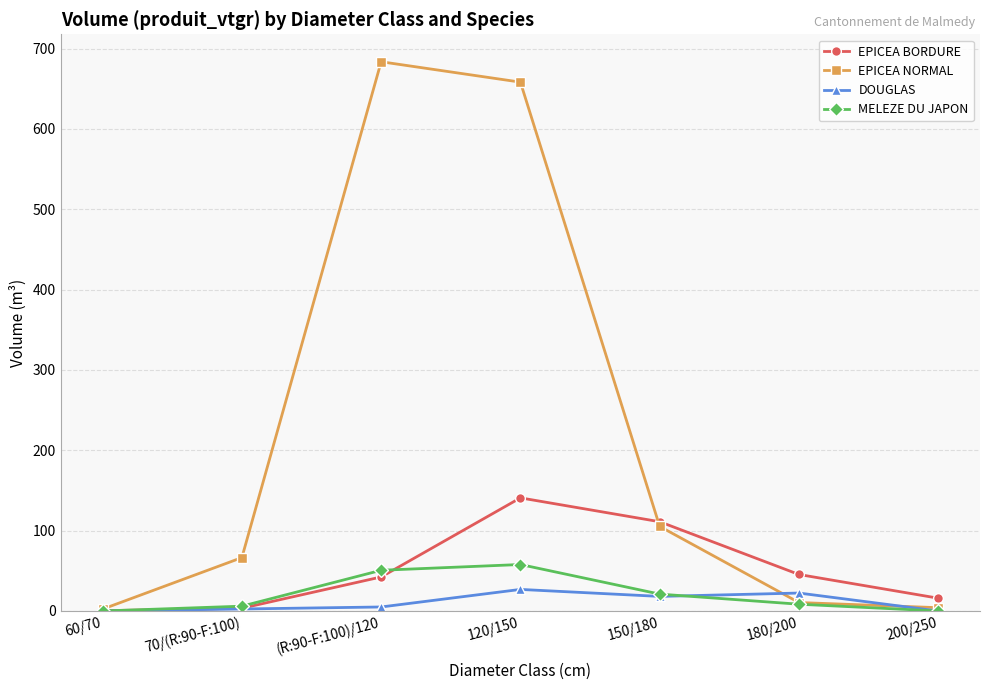

The MELEZE DU JAPON series shows 8.4 at 180/200. True or false?

True